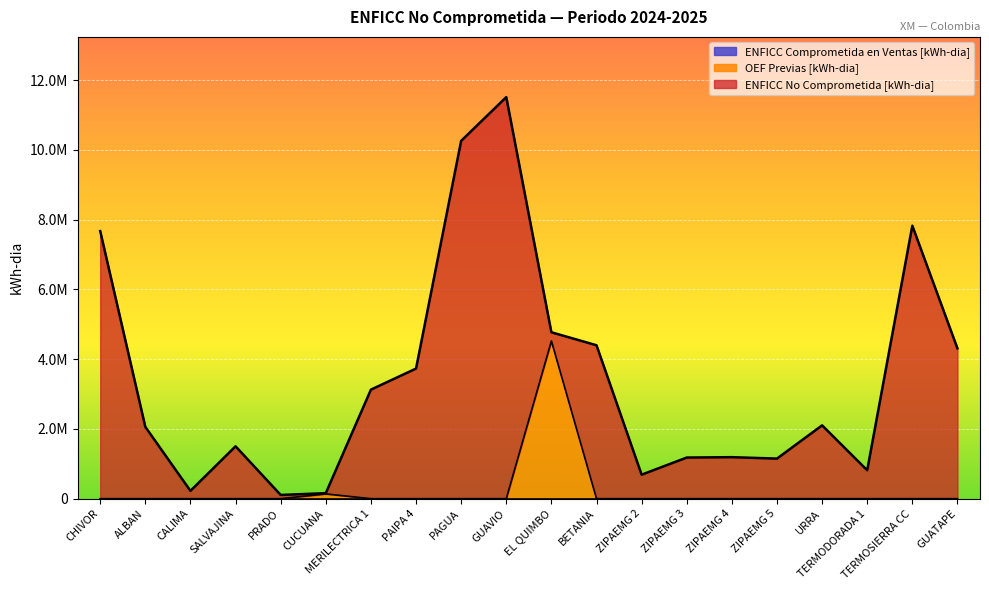

The value of OEF Previas [kWh-dia] at CUCUANA is 233033. True or false?

False